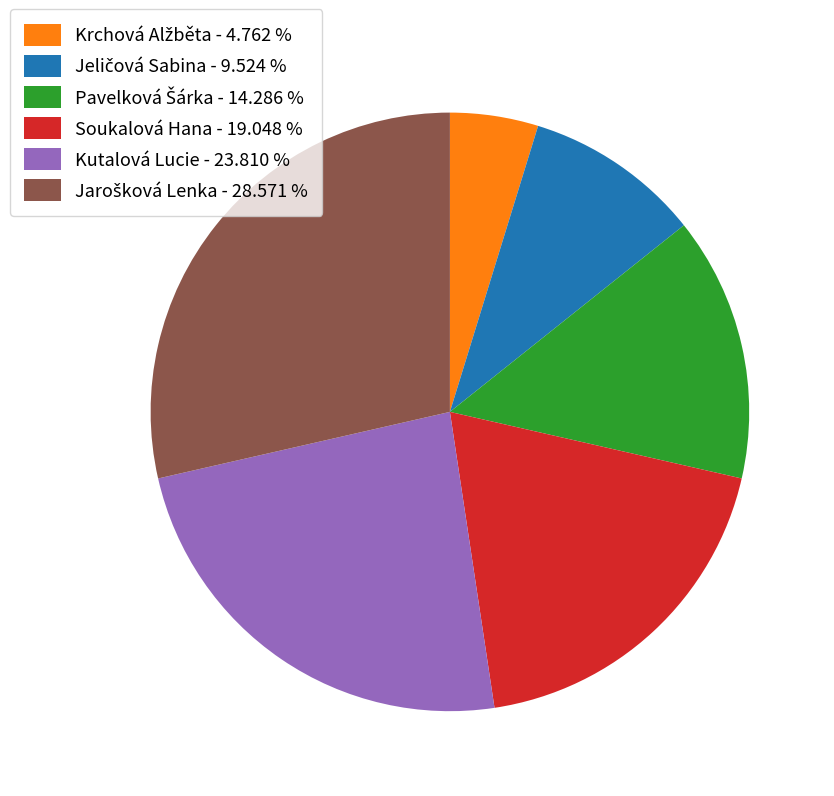

Is there any slice that represents more than half of the pie?

No